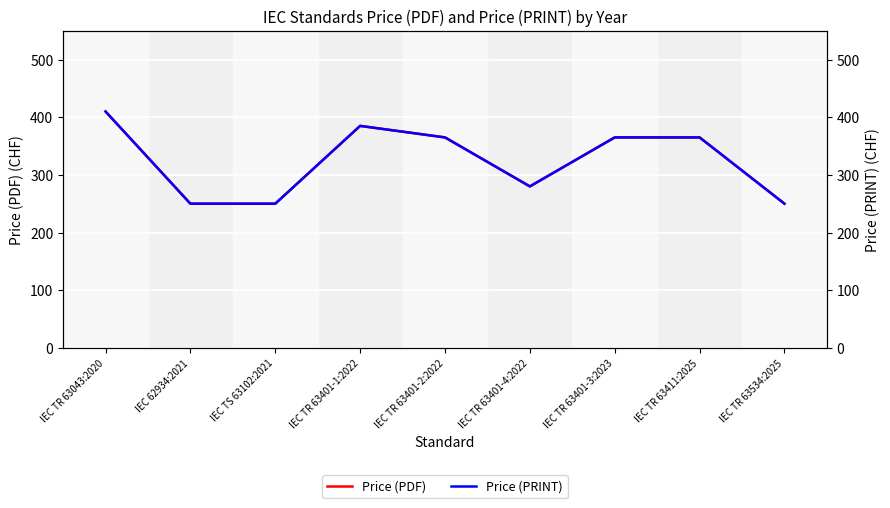

What is the label of the 9th point from the left?

IEC TR 63534:2025